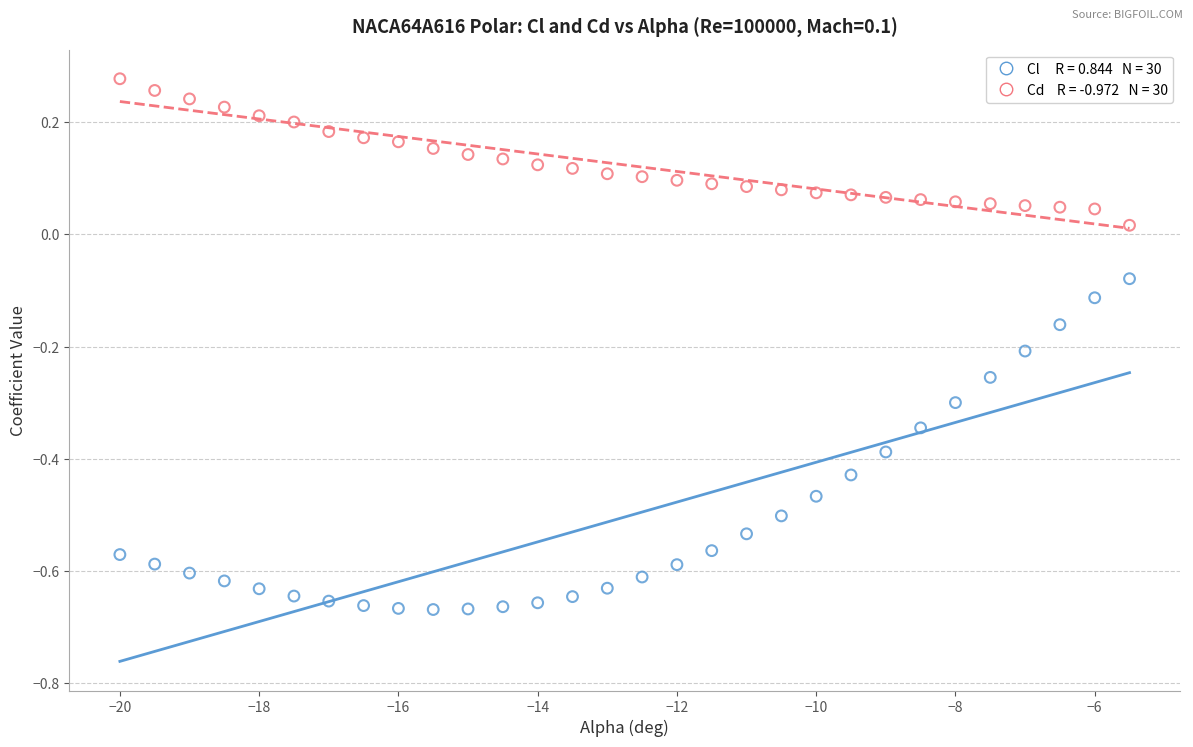

Across all data points, what is the range of Y values (max minus min)?

0.9